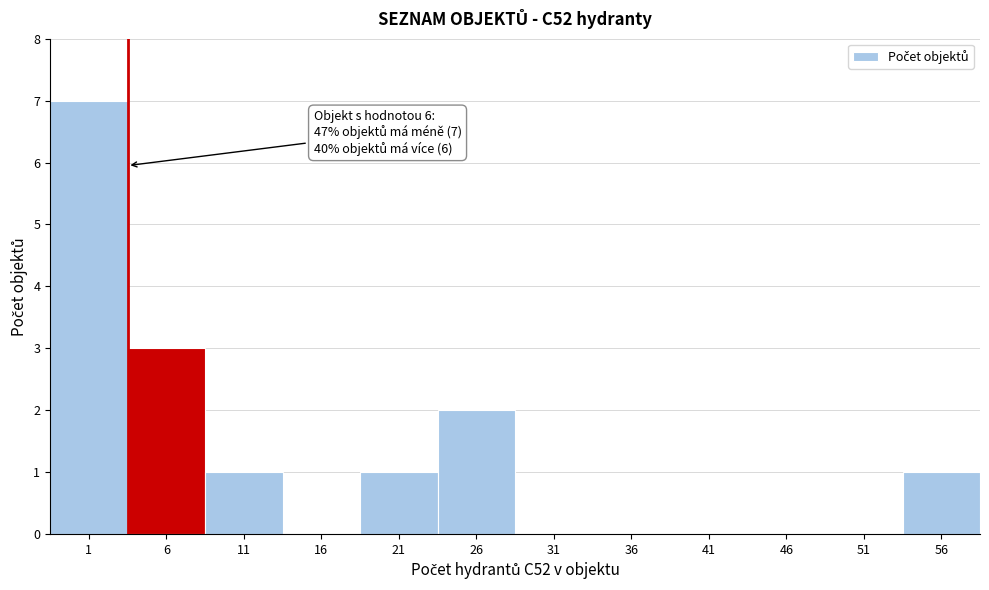

Reading left to right, transcribe all the data shown in this chart.

1=7	6=3	11=1	16=0	21=1	26=2	31=0	36=0	41=0	46=0	51=0	56=1